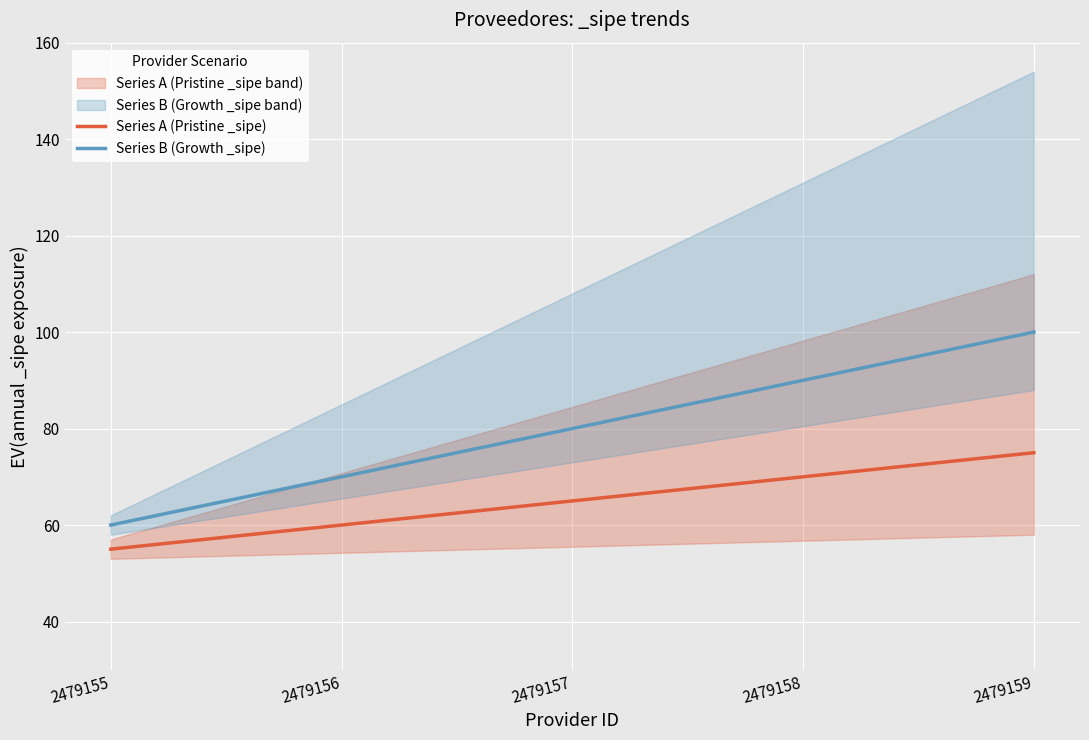

How many lines are shown in the chart?

2